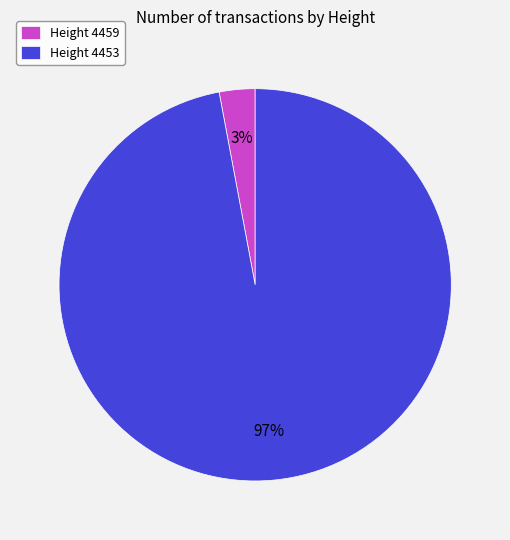

Which category accounts for the majority?

Height 4453